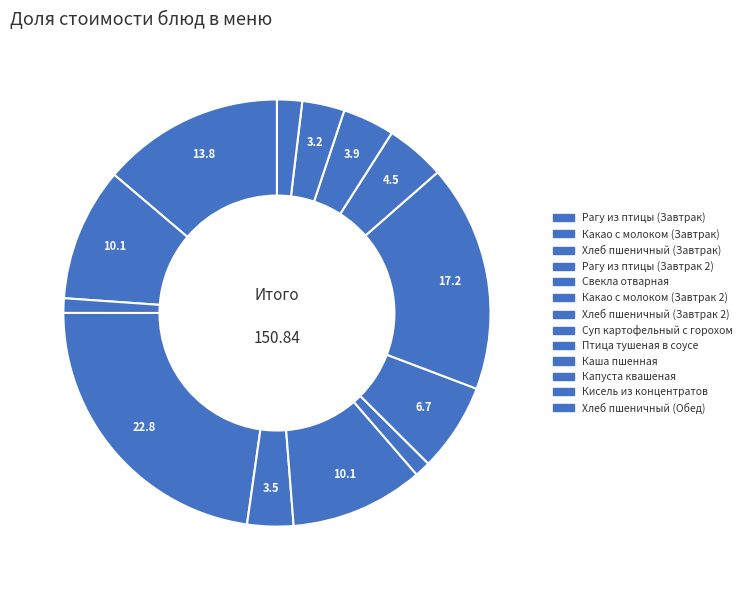

How many segments does this pie chart have?

13